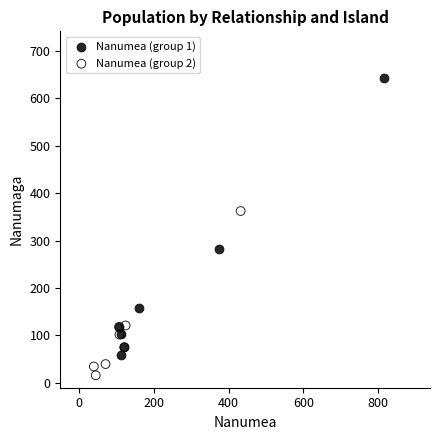

Which series has the largest Y range (max minus min)?

Nanumea (group 1)